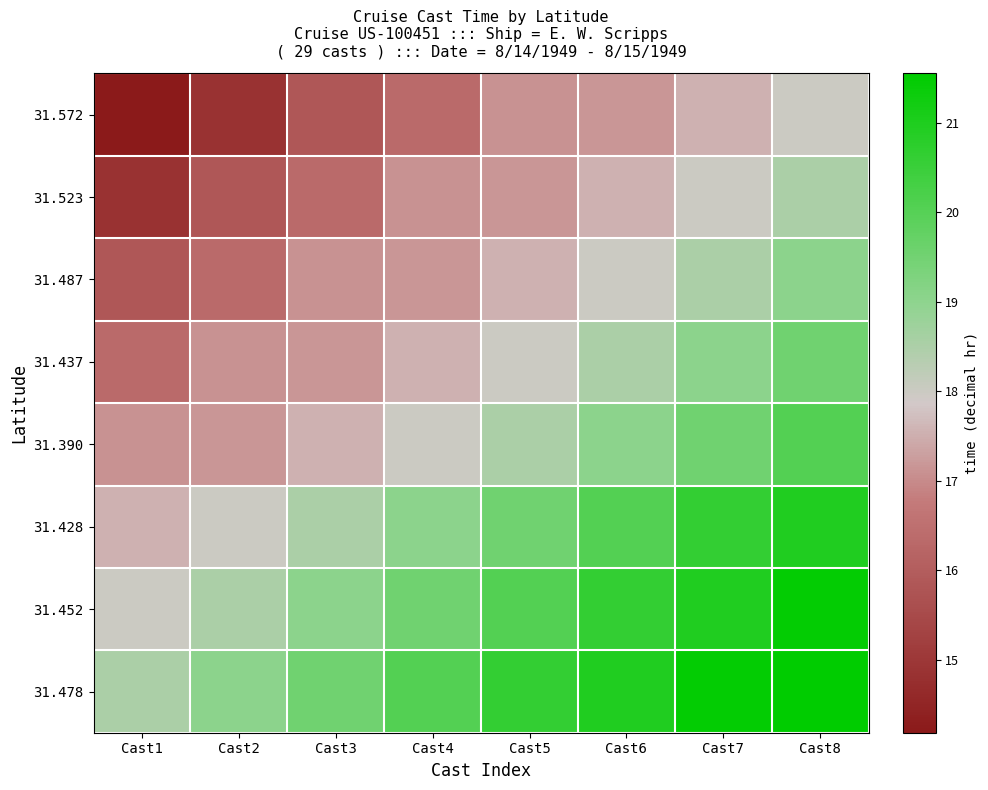

Which label corresponds to the largest value in the chart?

Cast8